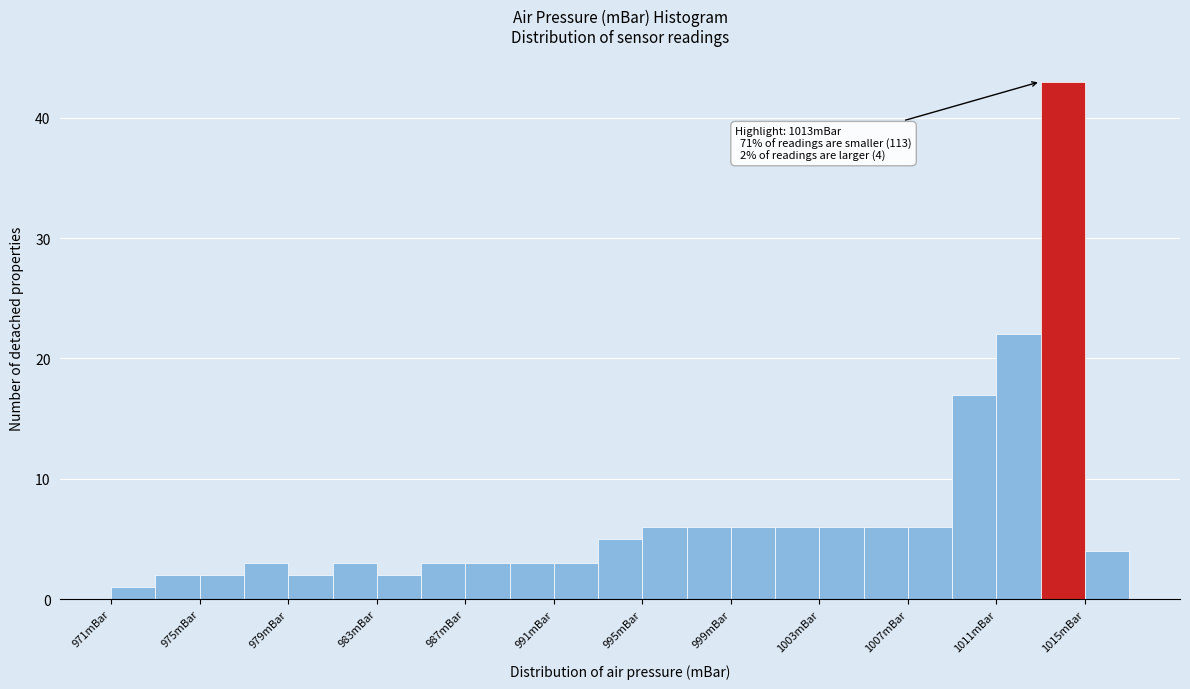

Which range on the x-axis has the tallest bar?

1013 to 1015